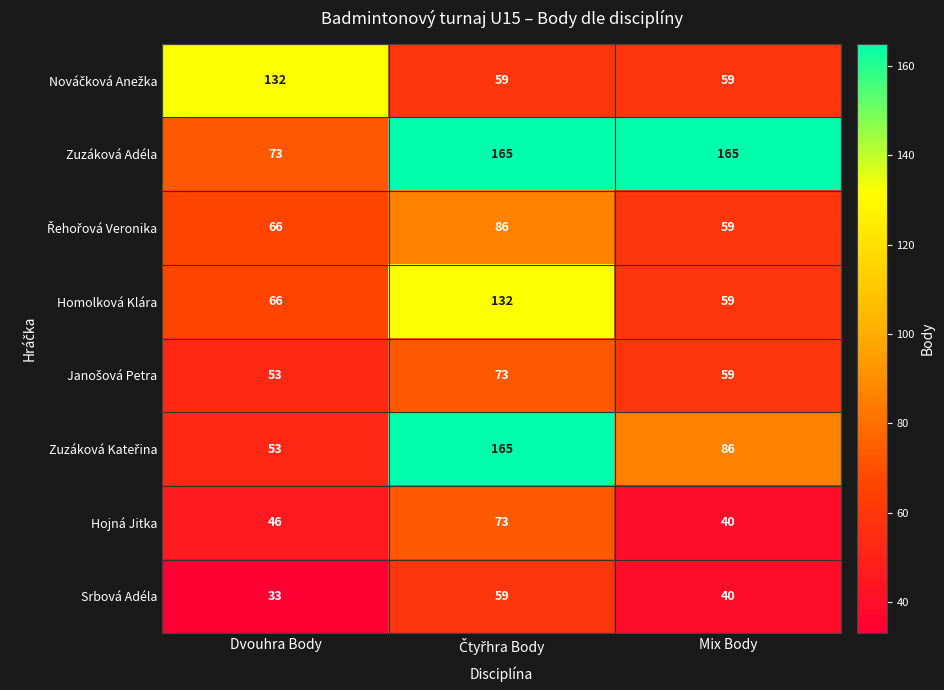

The value of Zuzáková Adéla at Dvouhra Body is 120. True or false?

False